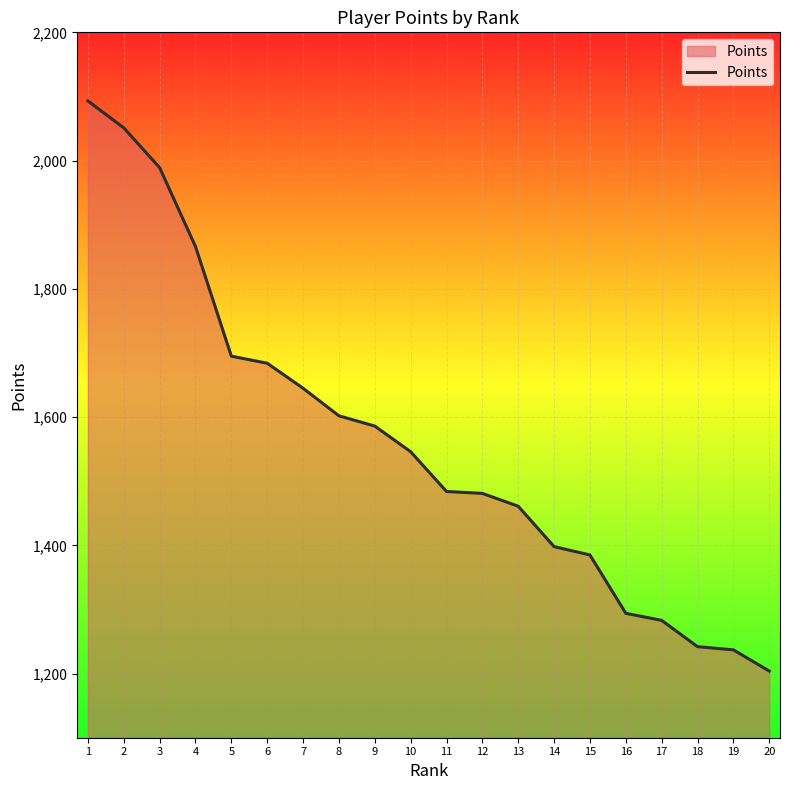

What is the change in value from 3 to 6?

-305